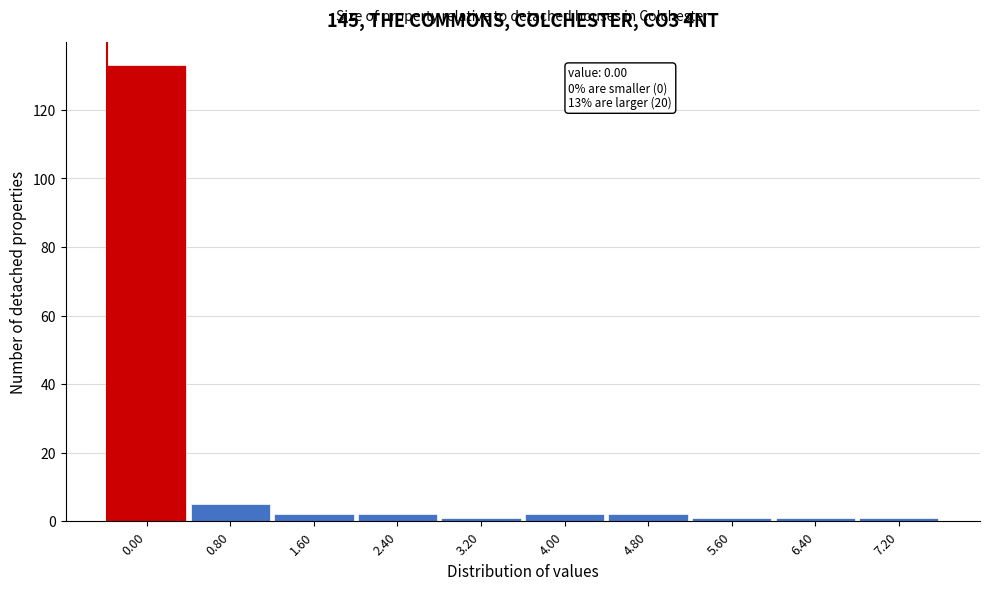

Reading left to right, transcribe all the data shown in this chart.

133	5	2	2	1	2	2	1	1	1